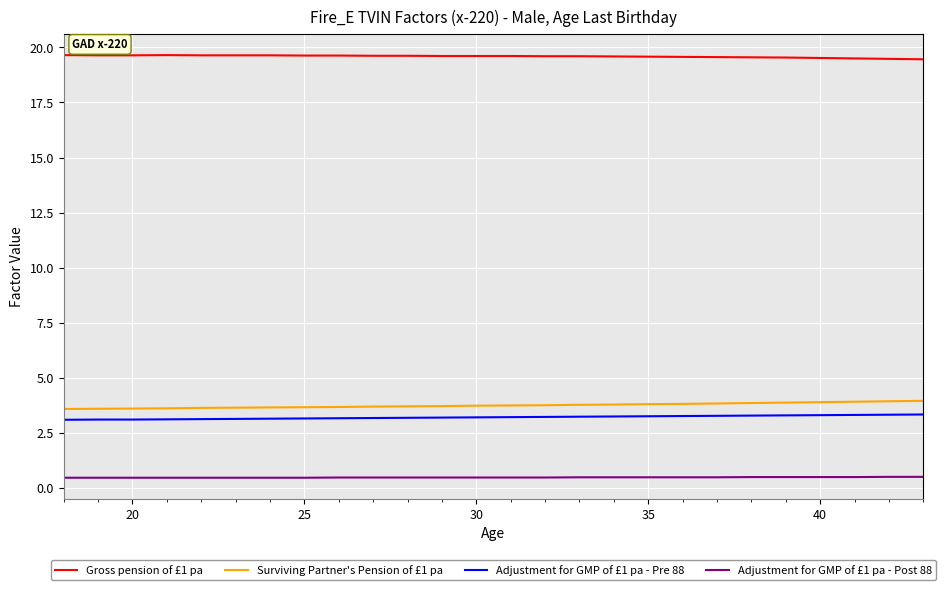

True or false: Adjustment for GMP of £1 pa - Post 88 and Gross pension of £1 pa cross at least once.

False